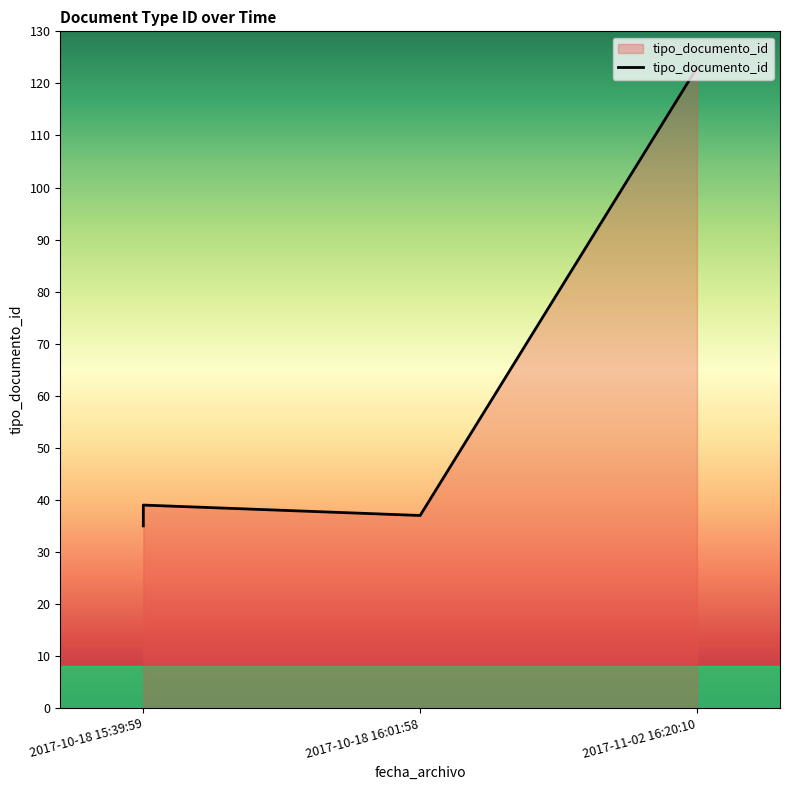

What is the sum of the values at 3 and 2017-10-18 16:01:58?

75